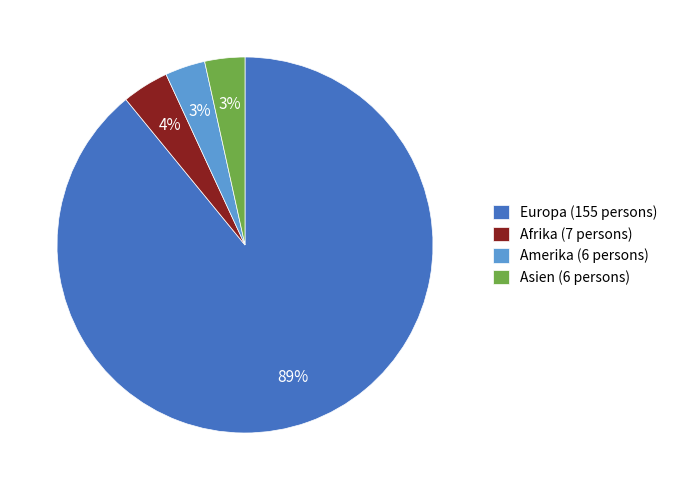

Is Europa (155 persons) the majority of the pie?

Yes